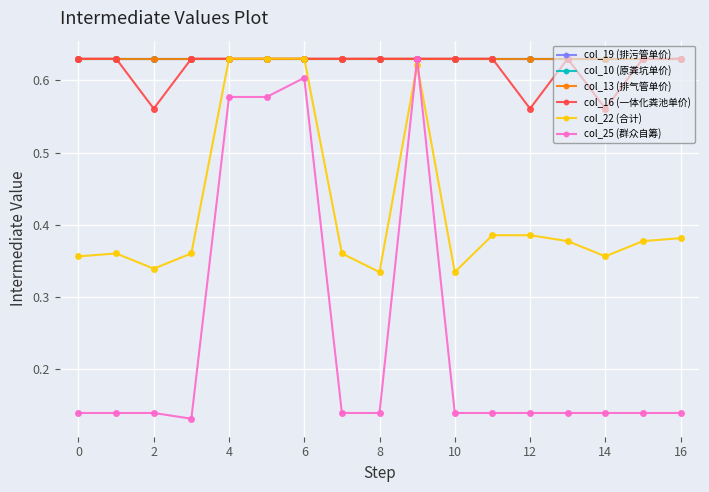

True or false: col_19 (排污管单价) and col_22 (合计) intersect in this chart.

False